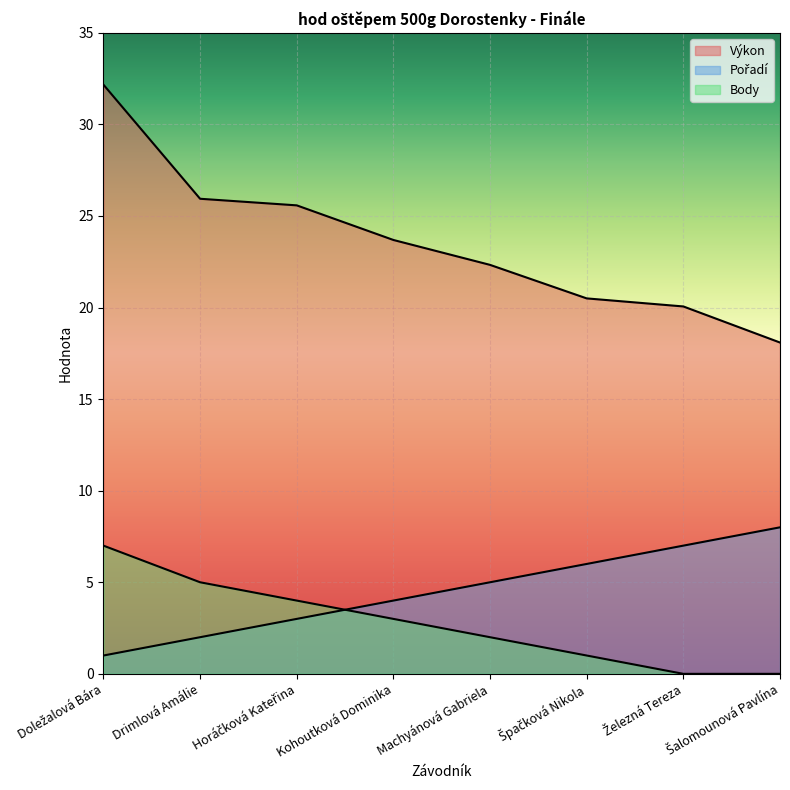

What is the difference between the maximum and second lowest values in the Výkon series?

12.1